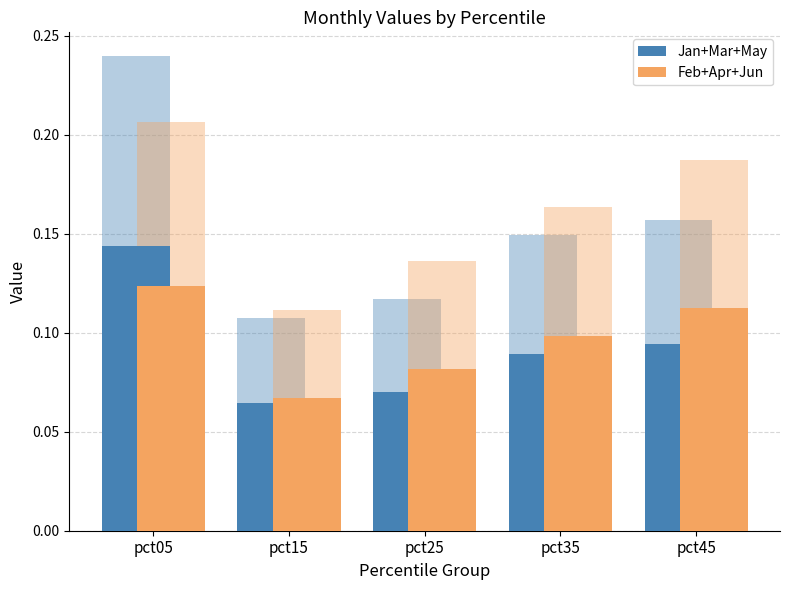

What is the value of the Feb+Apr+Jun bar at the 2nd from the left?

0.1